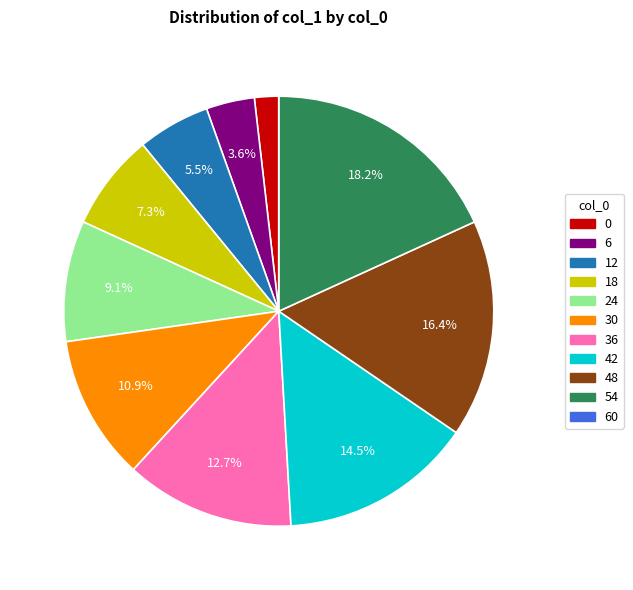

What is the largest slice in the pie chart?

54